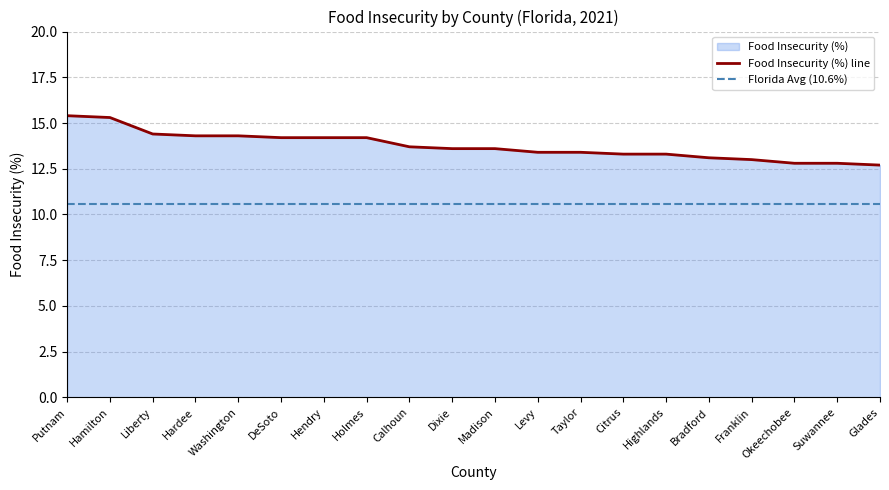

Rank the categories by value from lowest to highest.

Glades, Okeechobee, Suwannee, Franklin, Bradford, Citrus, Highlands, Levy, Taylor, Dixie, Madison, Calhoun, DeSoto, Hendry, Holmes, Hardee, Washington, Liberty, Hamilton, Putnam